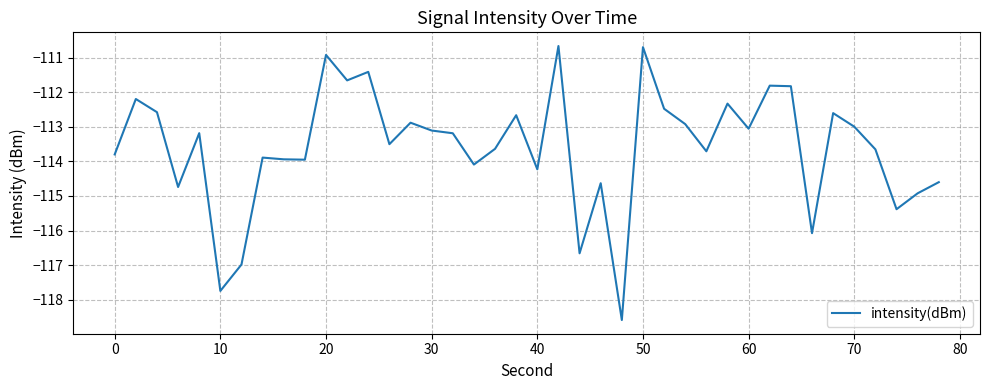

What is the difference between the maximum and minimum values?

7.9